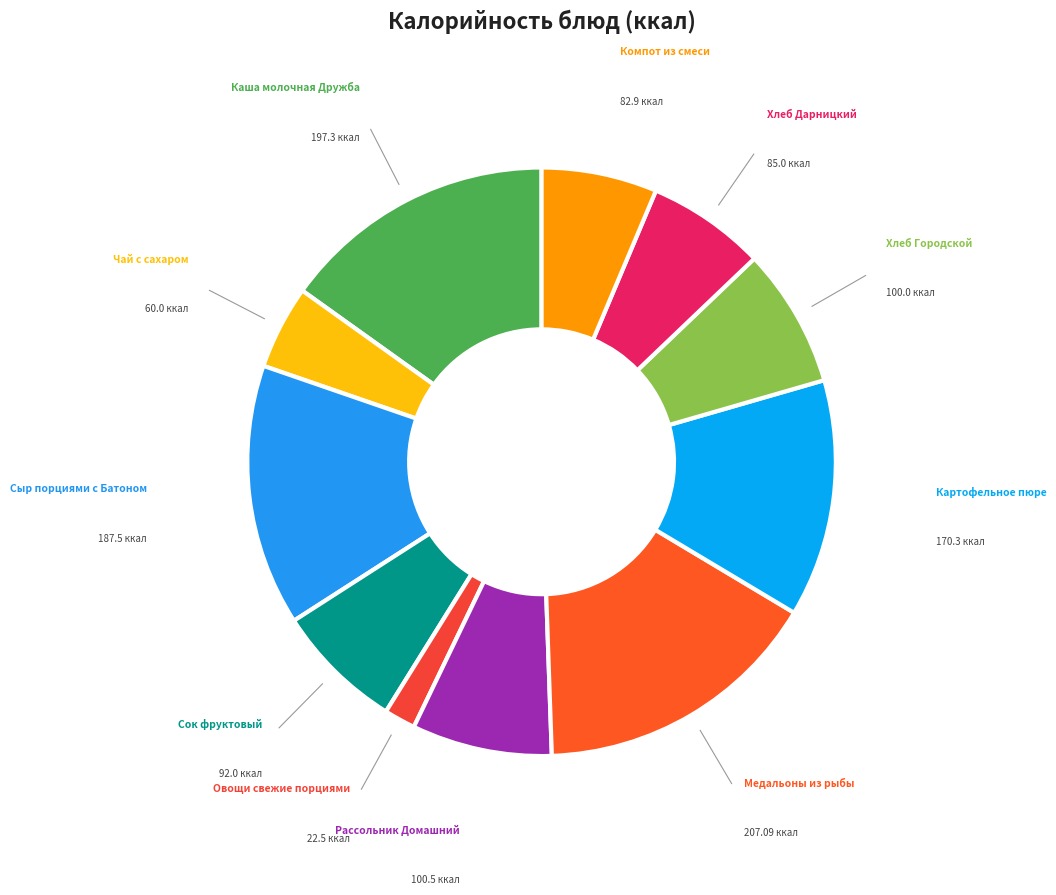

Count the number of slices in the pie.

11